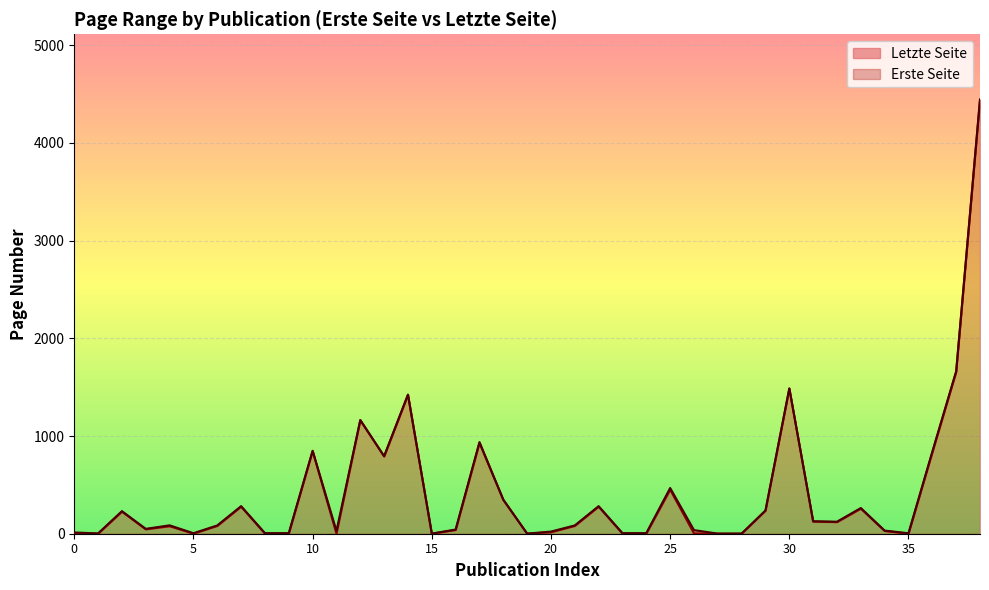

What is the minimum value shown in the chart?

1